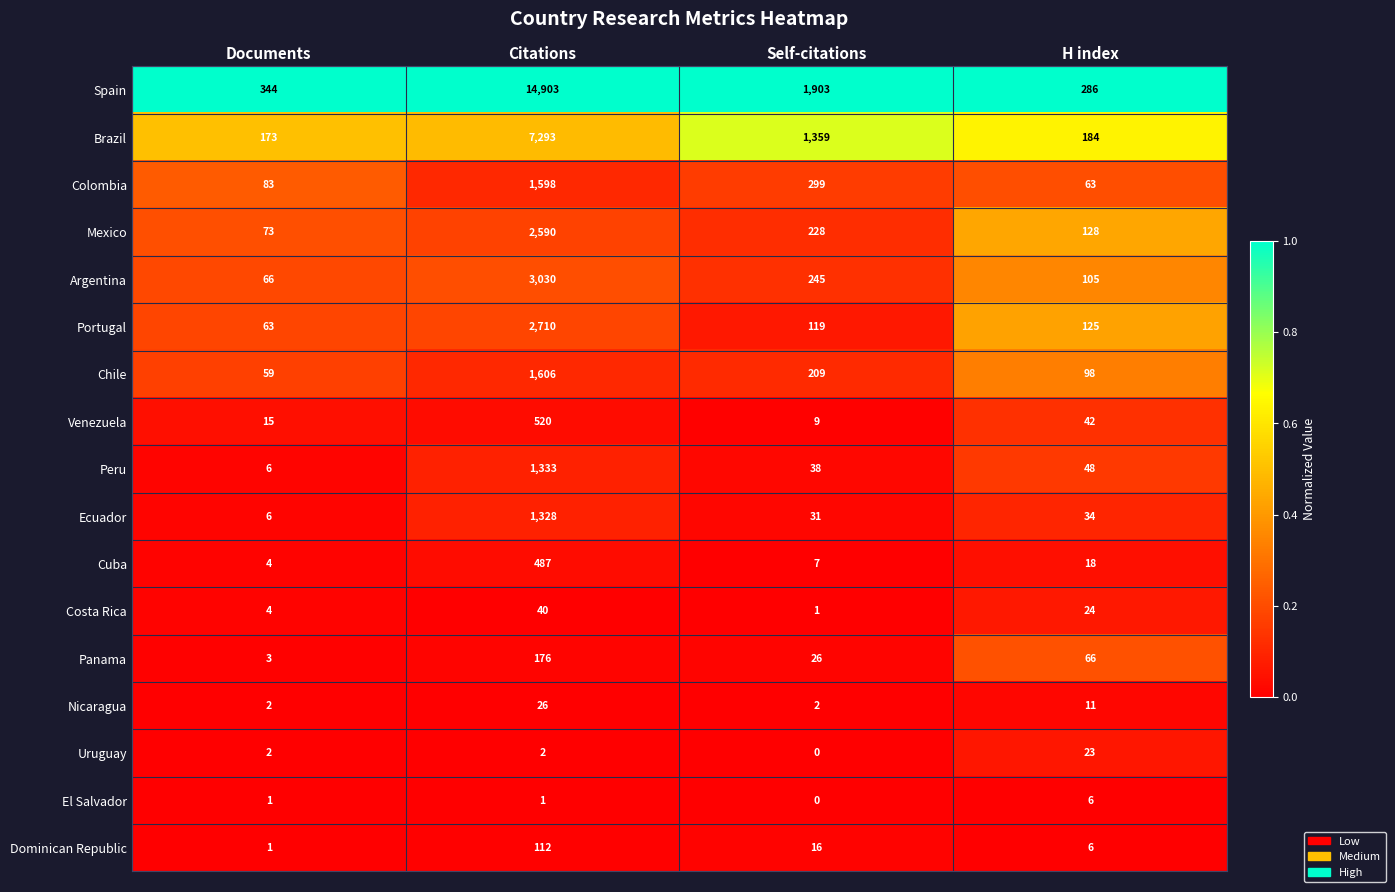

List the labels in order of Cuba value, smallest first.

Documents, Self-citations, H index, Citations